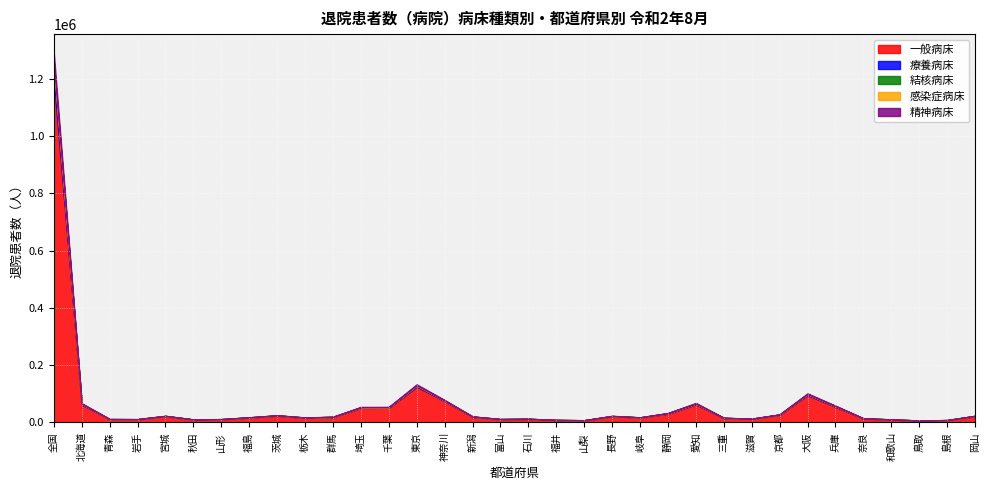

Between 千葉 and 愛知, which is larger?

愛知